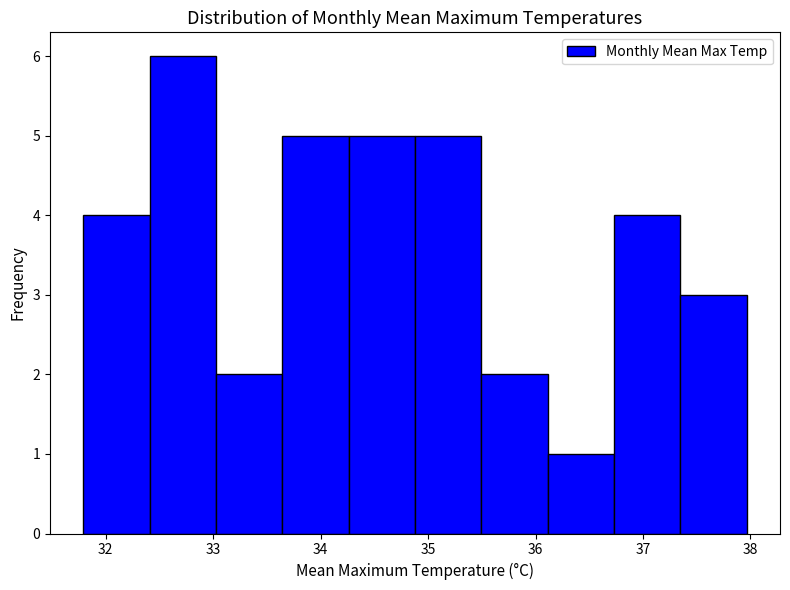

Reading left to right, list every bar in this chart as the range it spans on the x-axis followed by its height. Neither the bar edges nor the heights are printed on the chart, so give them approximately, as read against the axes.

31.8 to 32.4: 4
32.4 to 33.0: 6
33.0 to 33.6: 2
33.6 to 34.3: 5
34.3 to 34.9: 5
34.9 to 35.5: 5
35.5 to 36.1: 2
36.1 to 36.7: 1
36.7 to 37.3: 4
37.3 to 38.0: 3